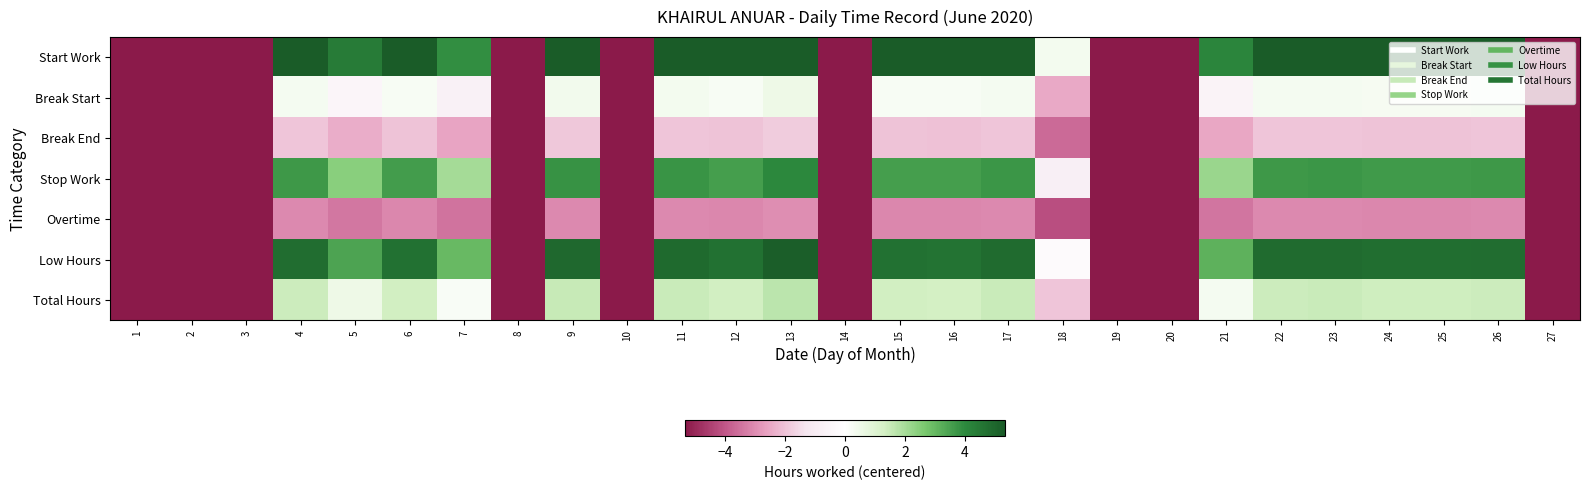

Reading left to right, transcribe all the data shown in this chart.

Start Work: 1=-5.3	2=-5.3	3=-5.3	4=5.9	5=4.4	6=5.8	7=3.9	8=-5.3	9=6.1	10=-5.3	11=6.0	12=5.8	13=6.4	14=-5.3	15=5.8	16=5.8	17=6.0	18=0.3	19=-5.3	20=-5.3	21=4.1	22=6.0	23=6.0	24=5.9	25=5.9	26=5.9	27=-5.3
Break Start: 1=-5.3	2=-5.3	3=-5.3	4=0.3	5=-0.5	6=0.2	7=-0.7	8=-5.3	9=0.4	10=-5.3	11=0.4	12=0.2	13=0.5	14=-5.3	15=0.2	16=0.2	17=0.3	18=-2.5	19=-5.3	20=-5.3	21=-0.6	22=0.3	23=0.3	24=0.3	25=0.3	26=0.3	27=-5.3
Break End: 1=-5.3	2=-5.3	3=-5.3	4=-2.0	5=-2.4	6=-2.0	7=-2.6	8=-5.3	9=-1.9	10=-5.3	11=-1.9	12=-2.0	13=-1.8	14=-5.3	15=-2.0	16=-2.0	17=-1.9	18=-3.6	19=-5.3	20=-5.3	21=-2.5	22=-1.9	23=-1.9	24=-2.0	25=-2.0	26=-2.0	27=-5.3
Stop Work: 1=-5.3	2=-5.3	3=-5.3	4=3.7	5=2.4	6=3.6	7=2.0	8=-5.3	9=3.8	10=-5.3	11=3.8	12=3.6	13=4.0	14=-5.3	15=3.6	16=3.5	17=3.7	18=-0.8	19=-5.3	20=-5.3	21=2.2	22=3.7	23=3.7	24=3.6	25=3.7	26=3.7	27=-5.3
Overtime: 1=-5.3	2=-5.3	3=-5.3	4=-3.1	5=-3.4	6=-3.1	7=-3.5	8=-5.3	9=-3.0	10=-5.3	11=-3.1	12=-3.1	13=-3.0	14=-5.3	15=-3.1	16=-3.1	17=-3.1	18=-4.2	19=-5.3	20=-5.3	21=-3.5	22=-3.1	23=-3.1	24=-3.1	25=-3.1	26=-3.1	27=-5.3
Low Hours: 1=-5.3	2=-5.3	3=-5.3	4=4.8	5=3.4	6=4.7	7=3.0	8=-5.3	9=5.0	10=-5.3	11=4.9	12=4.7	13=5.2	14=-5.3	15=4.7	16=4.7	17=4.9	18=-0.2	19=-5.3	20=-5.3	21=3.1	22=4.8	23=4.9	24=4.8	25=4.8	26=4.8	27=-5.3
Total Hours: 1=-5.3	2=-5.3	3=-5.3	4=1.4	5=0.5	6=1.4	7=0.2	8=-5.3	9=1.5	10=-5.3	11=1.5	12=1.3	13=1.7	14=-5.3	15=1.3	16=1.3	17=1.5	18=-1.9	19=-5.3	20=-5.3	21=0.3	22=1.4	23=1.5	24=1.4	25=1.4	26=1.4	27=-5.3